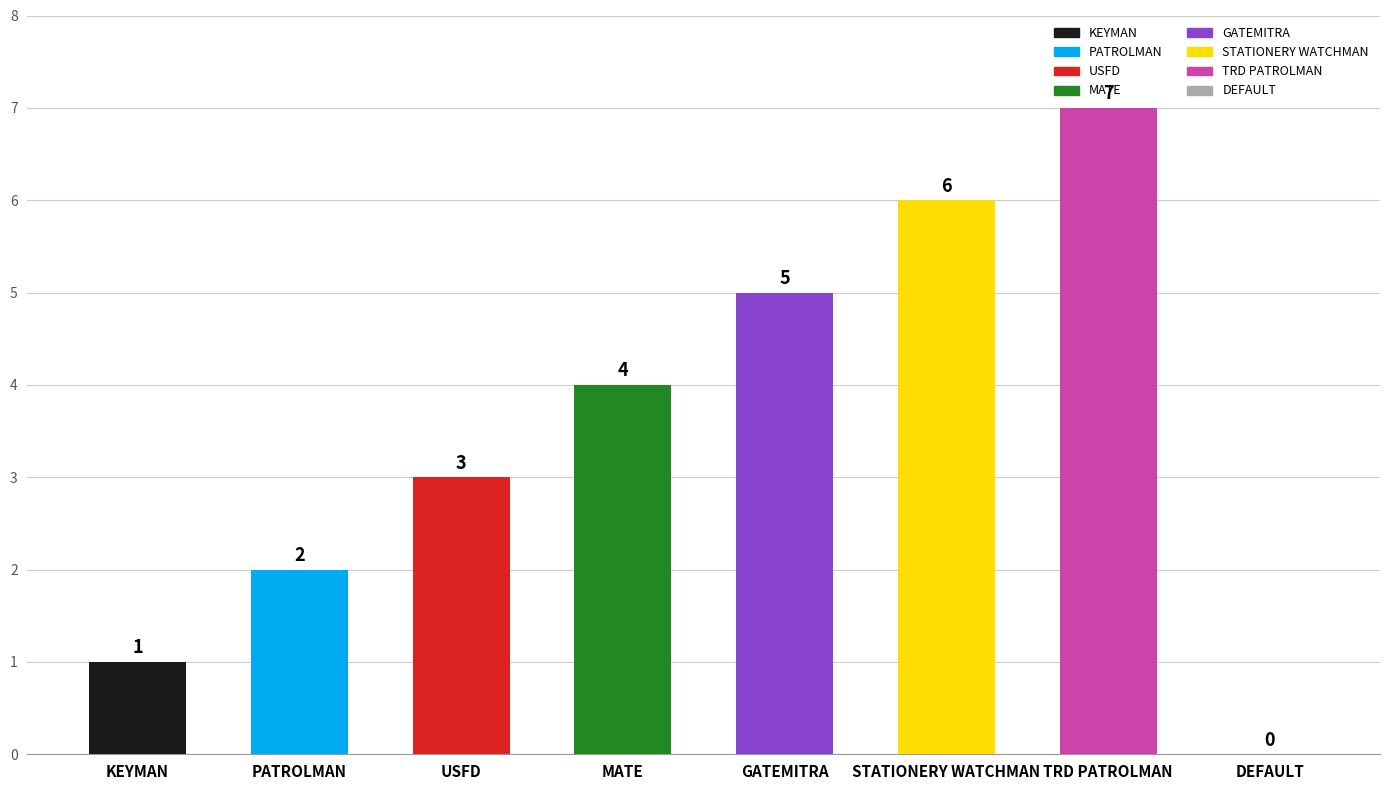

What is the sum of all values?

28